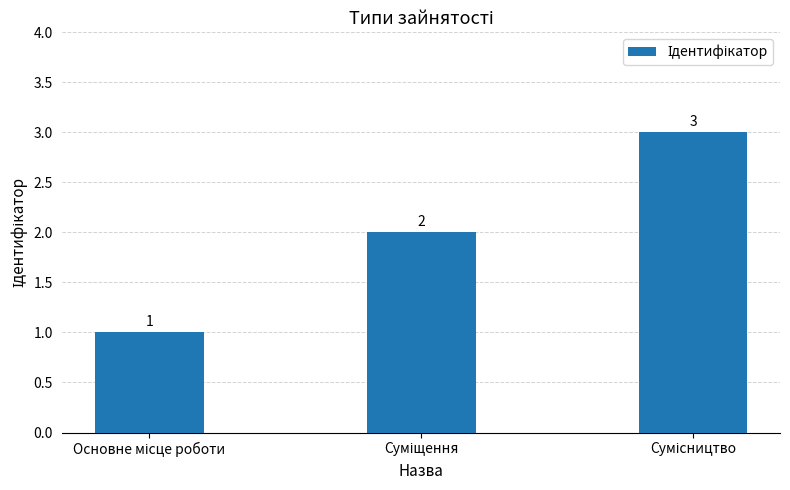

What is the value of the 3rd bar from the left?

3